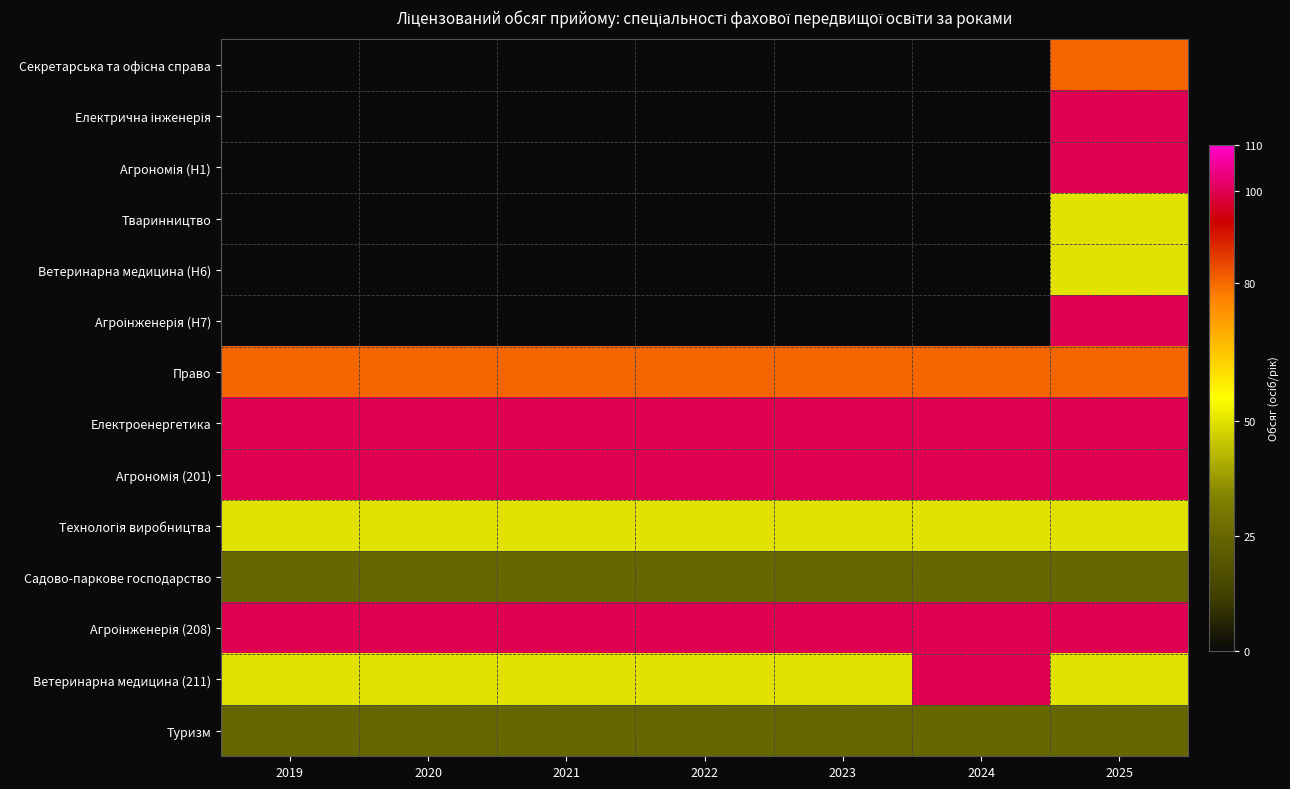

The Садово-паркове господарство series shows 25.0 at 2021. True or false?

True